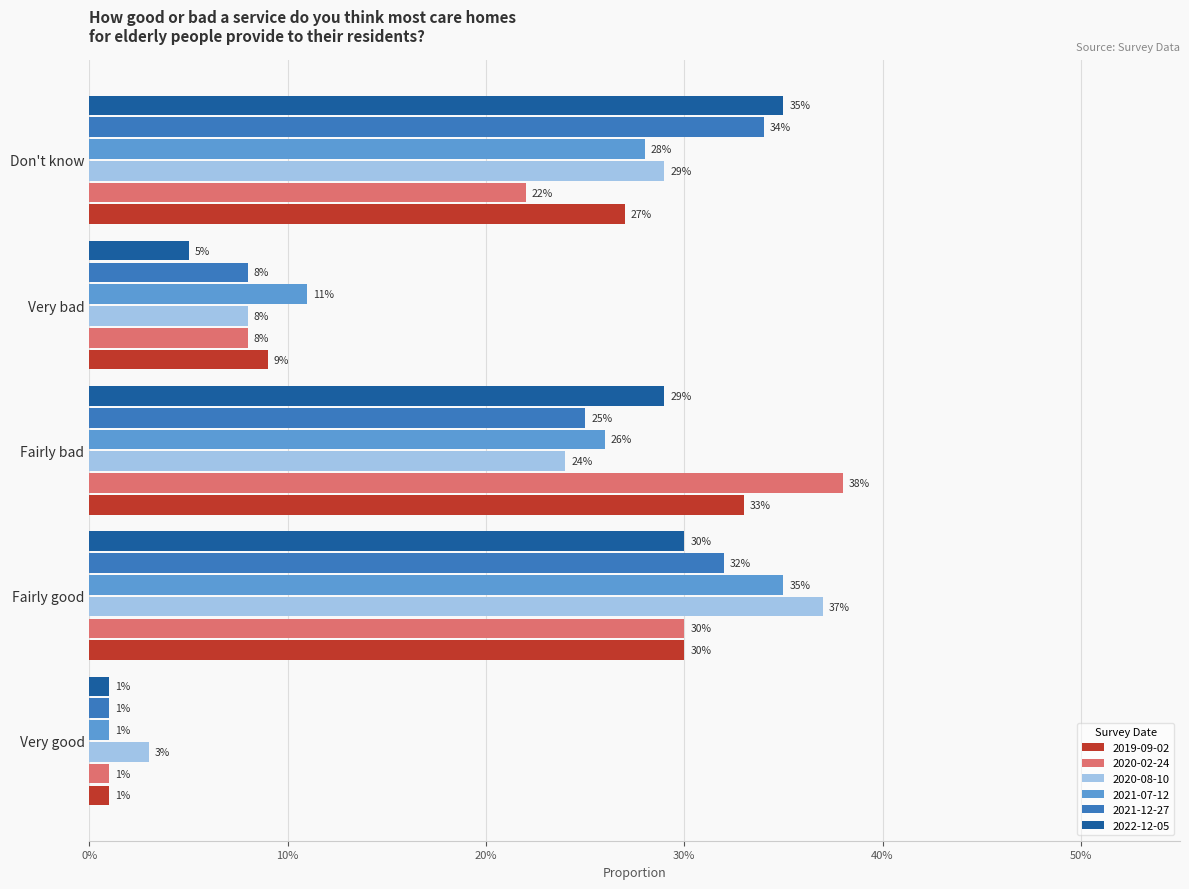

What are all the series names shown in the legend?

2019-09-02, 2020-02-24, 2020-08-10, 2021-07-12, 2021-12-27, 2022-12-05